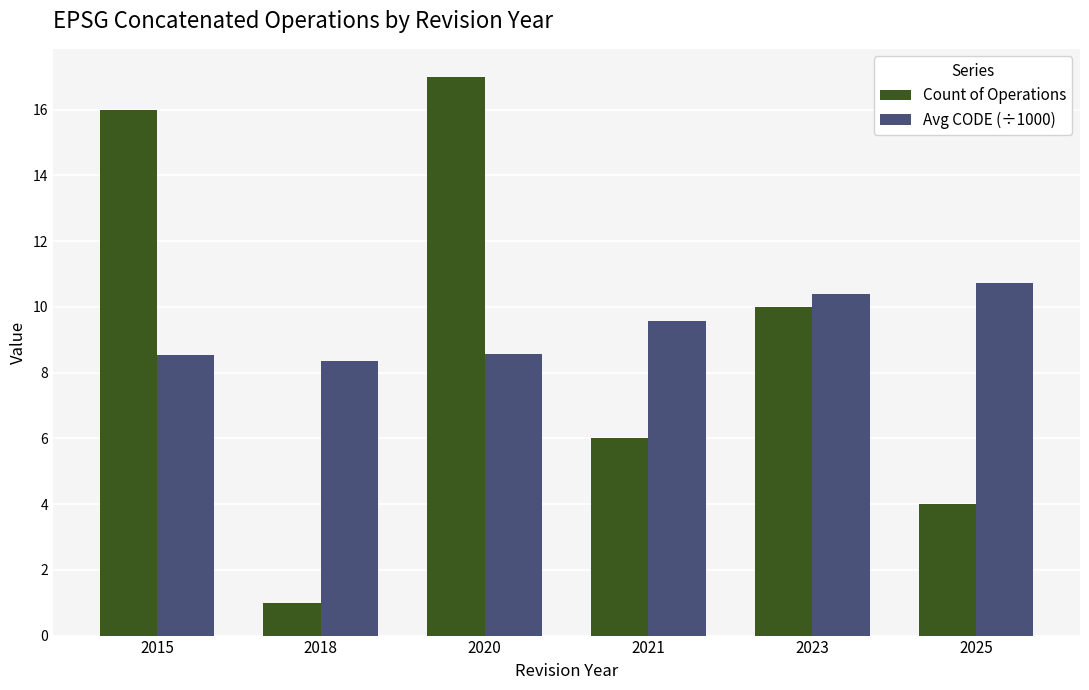

At how many categories does at least one series exceed 2?

6